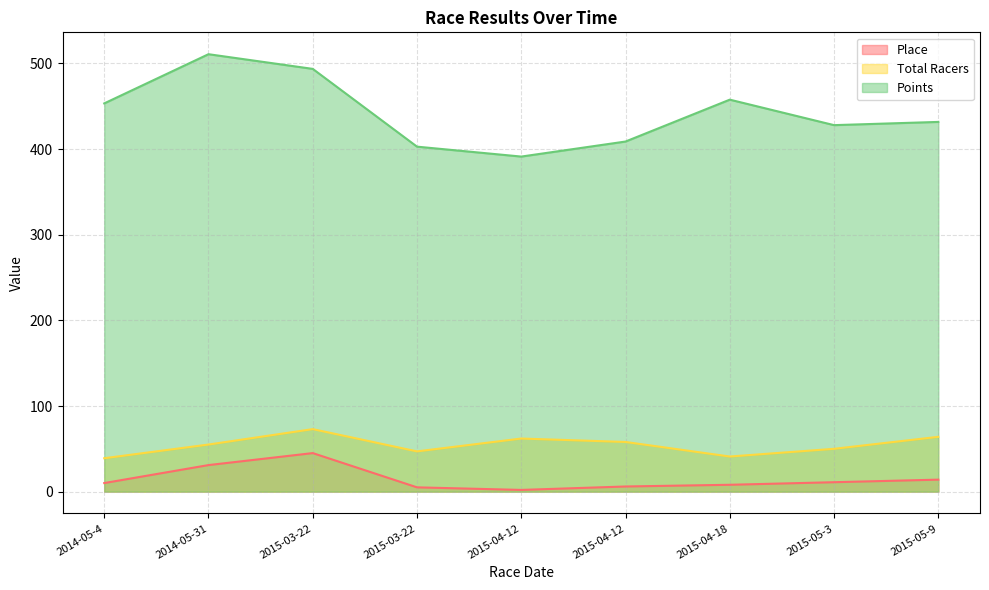

At how many categories does at least one series exceed 5?

9